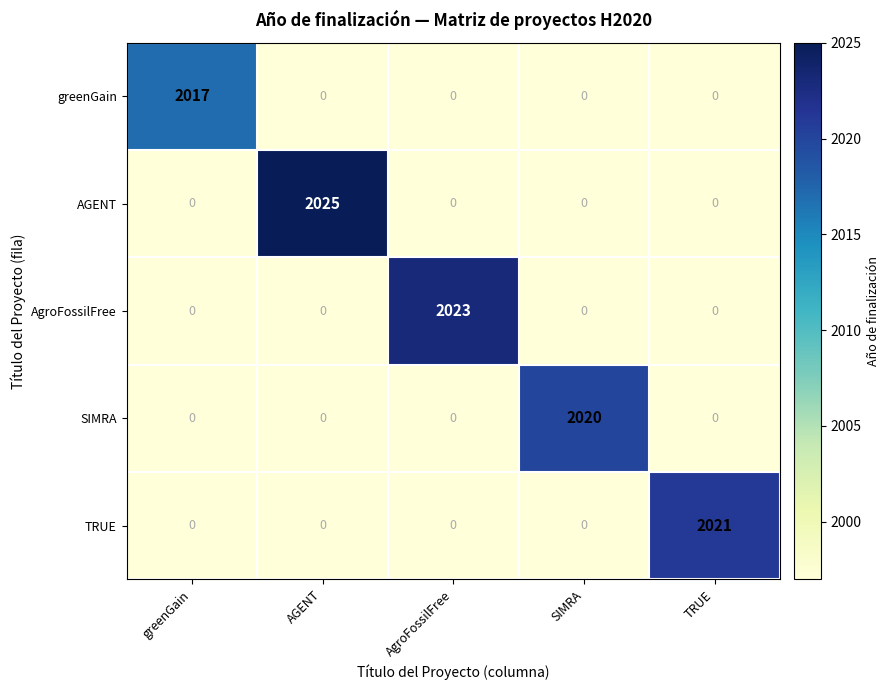

List the series in order of their peak value, lowest first.

greenGain, SIMRA, TRUE, AgroFossilFree, AGENT